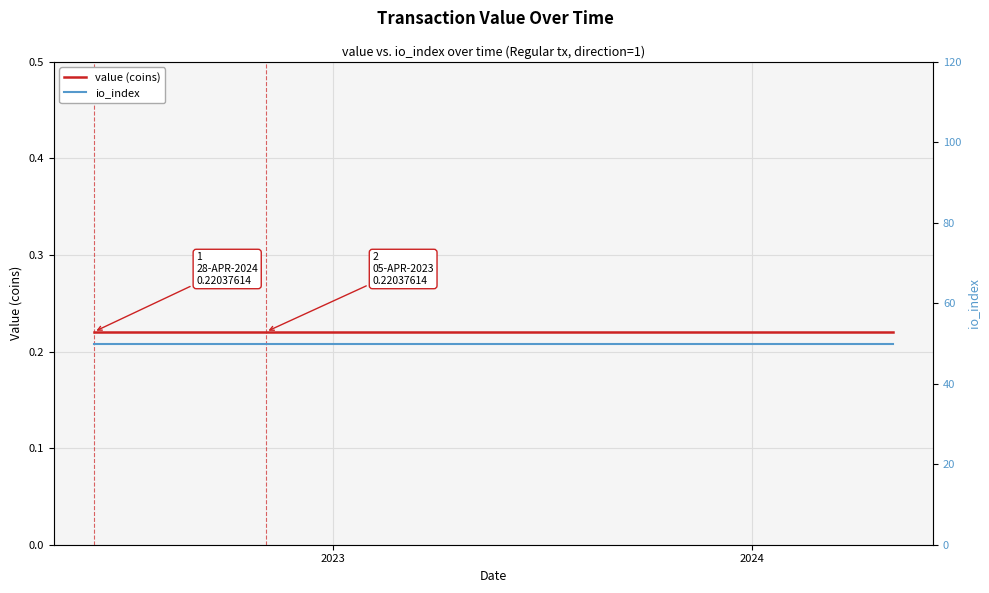

At how many categories does at least one series exceed 11?

24